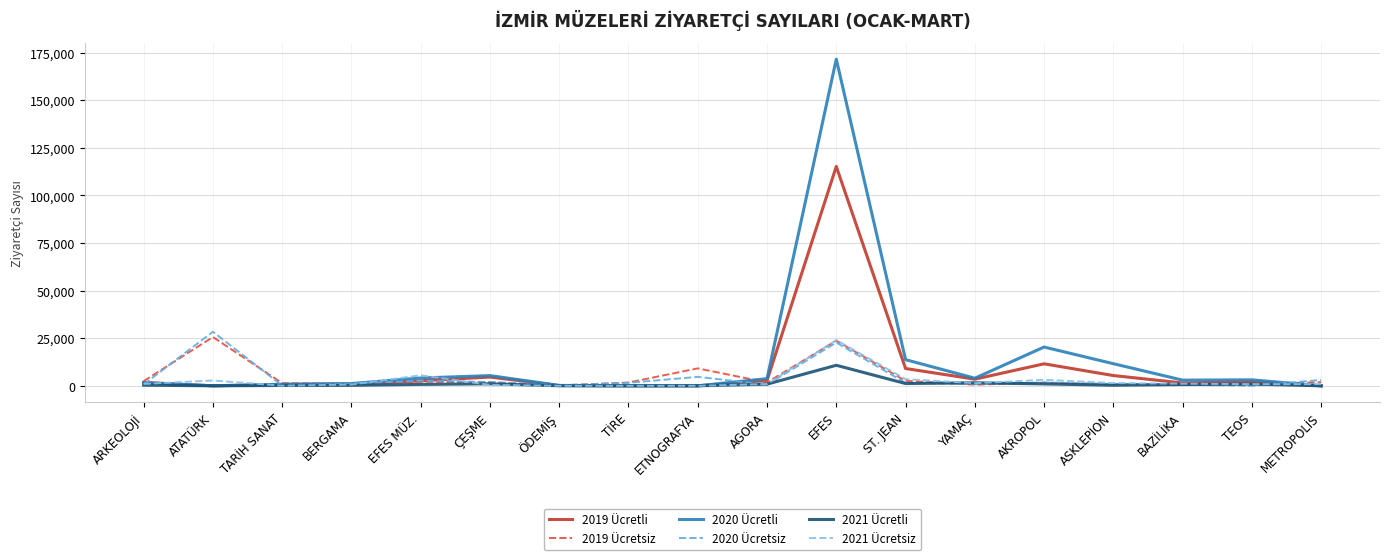

Which label corresponds to the largest value in the chart?

EFES